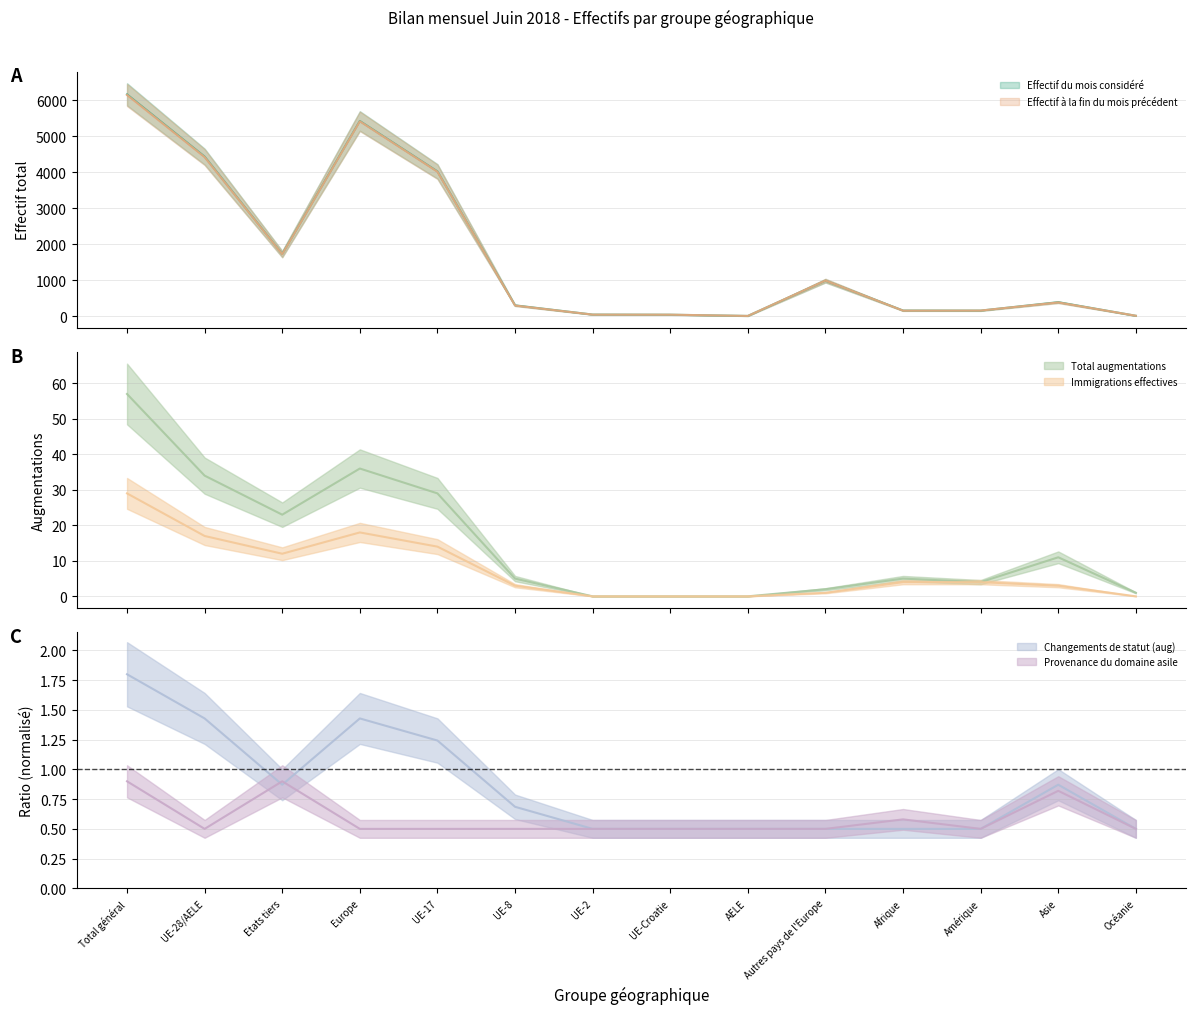

Does the chart have visible grid lines?

Yes